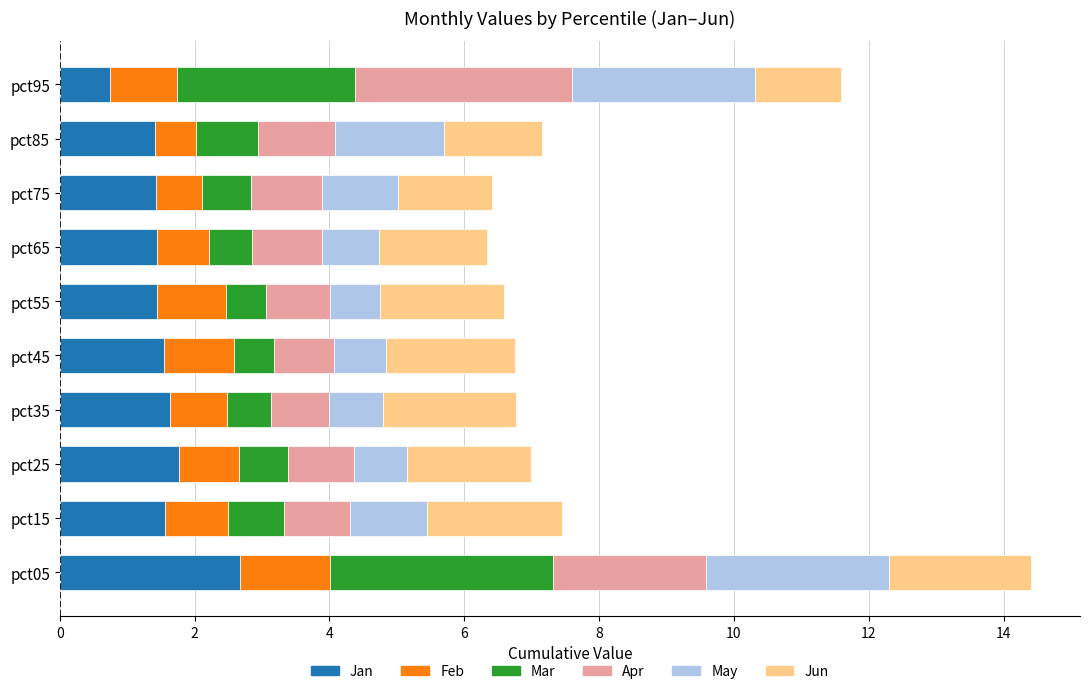

What is the maximum value for Jan?

2.7